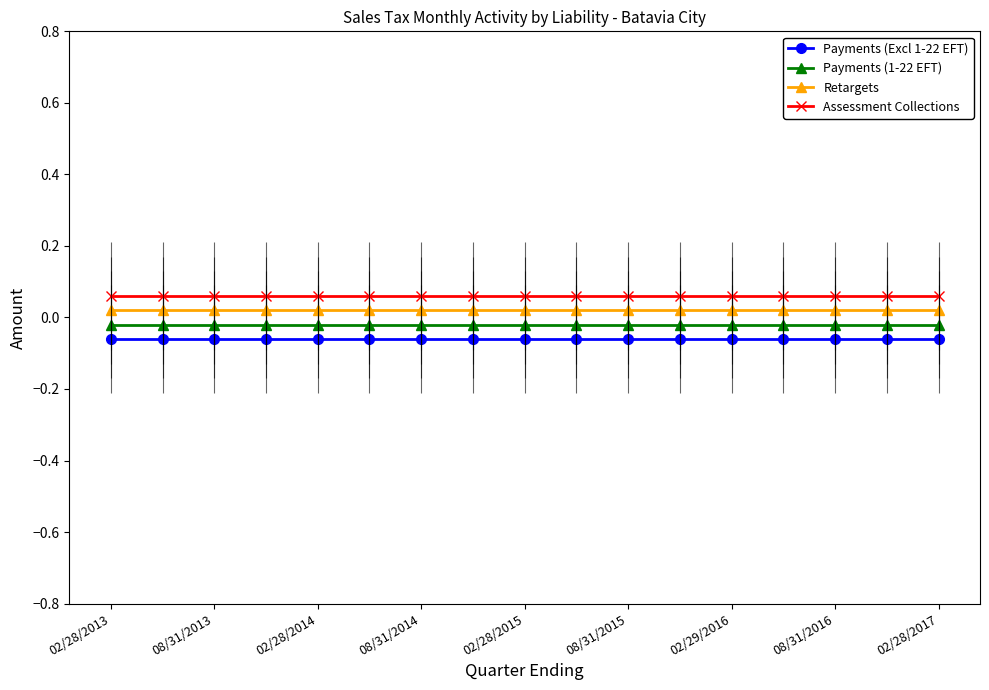

Rank the series by their maximum value, from highest to lowest.

Assessment Collections, Retargets, Payments (1-22 EFT), Payments (Excl 1-22 EFT)